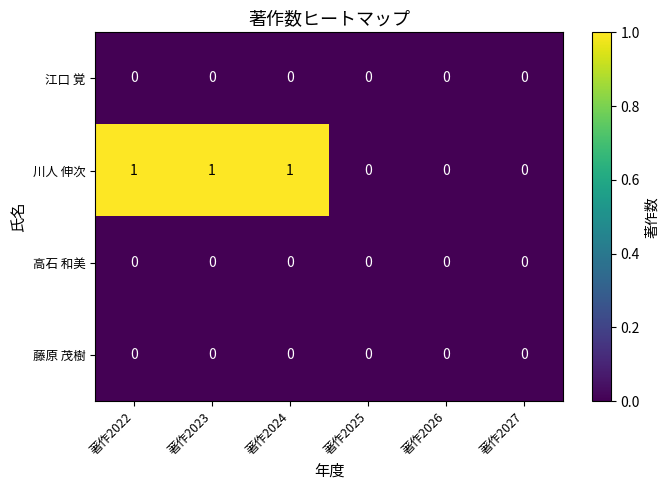

Count the number of categories in the chart.

6